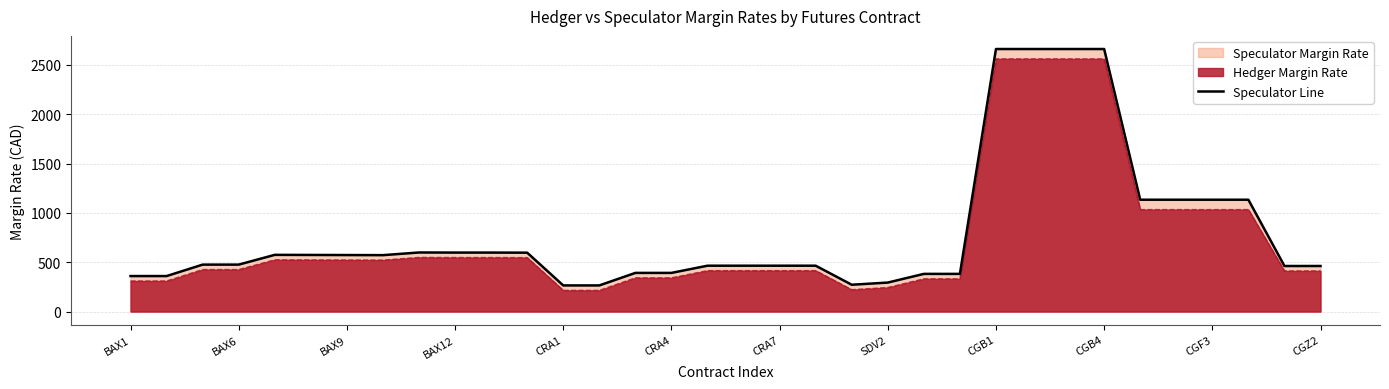

Which series has the widest spread of values?

Speculator Line